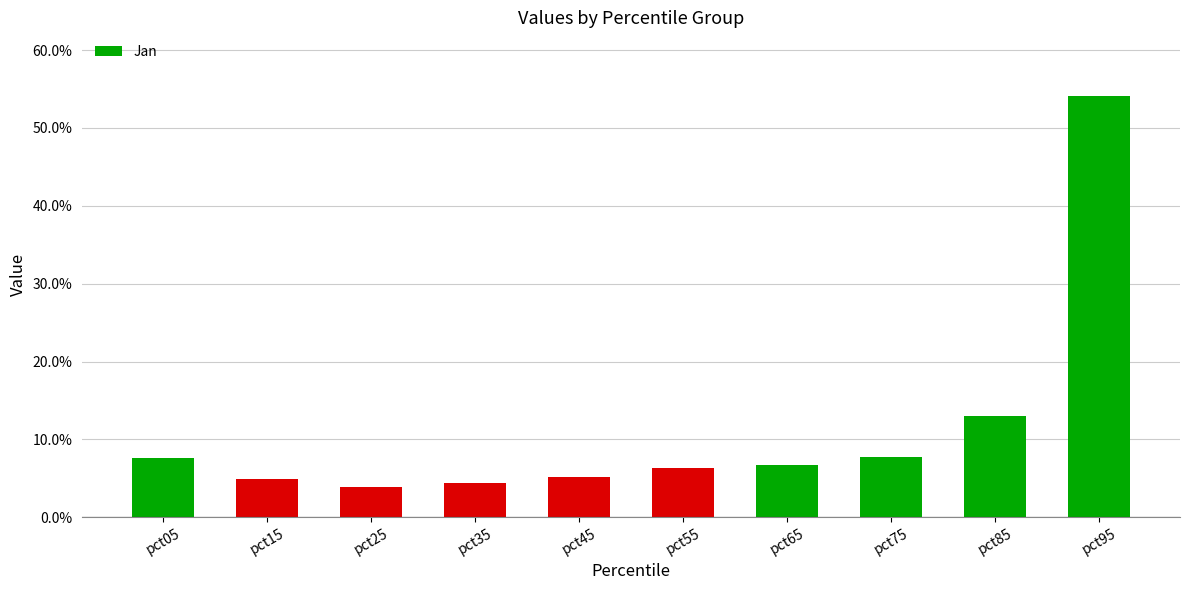

Reading left to right, list all the values displayed in this chart.

pct05=0.1	pct15=0.0	pct25=0.0	pct35=0.0	pct45=0.1	pct55=0.1	pct65=0.1	pct75=0.1	pct85=0.1	pct95=0.5